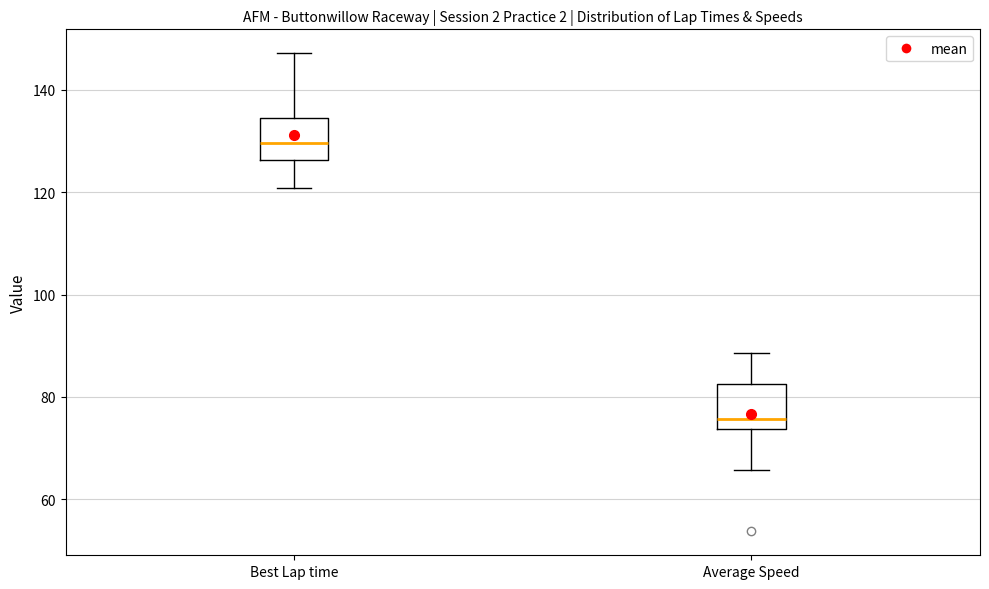

Reading left to right, transcribe this box plot: for each box, give where its median line is, the range the box spans, and where its two whiskers end, as read against the y-axis. The values are not printed on the chart, so give them approximately, as read against the axis.

Best Lap time: median 130, box 126 to 134, whiskers 120 to 148
Average Speed: median 76, box 74 to 82, whiskers 66 to 88